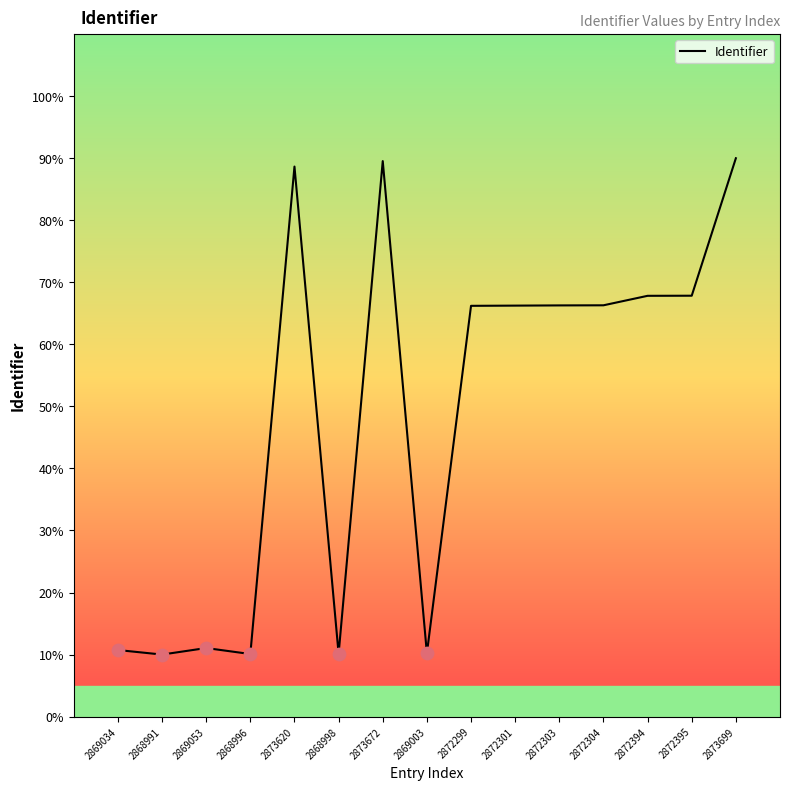

What is the change in value from 2869053 to 2873672?

+78.5